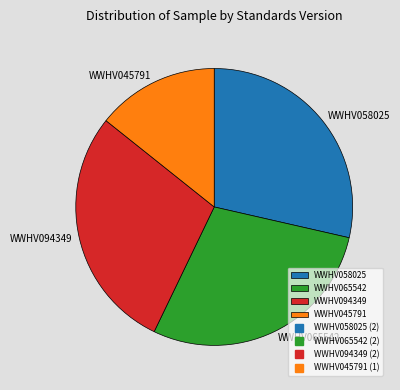

Approximately how many times larger is the value at WWHV065542 compared to WWHV045791?

2.0